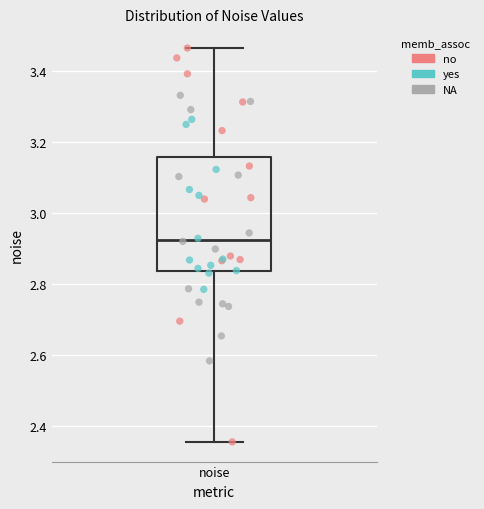

Transcribe this box plot: give where the median line is, the range the box spans, and where the two whiskers end, as read against the y-axis. The values are not printed on the chart, so give them approximately, as read against the axis.

median 2.92, box 2.84 to 3.16, whiskers 2.36 to 3.46